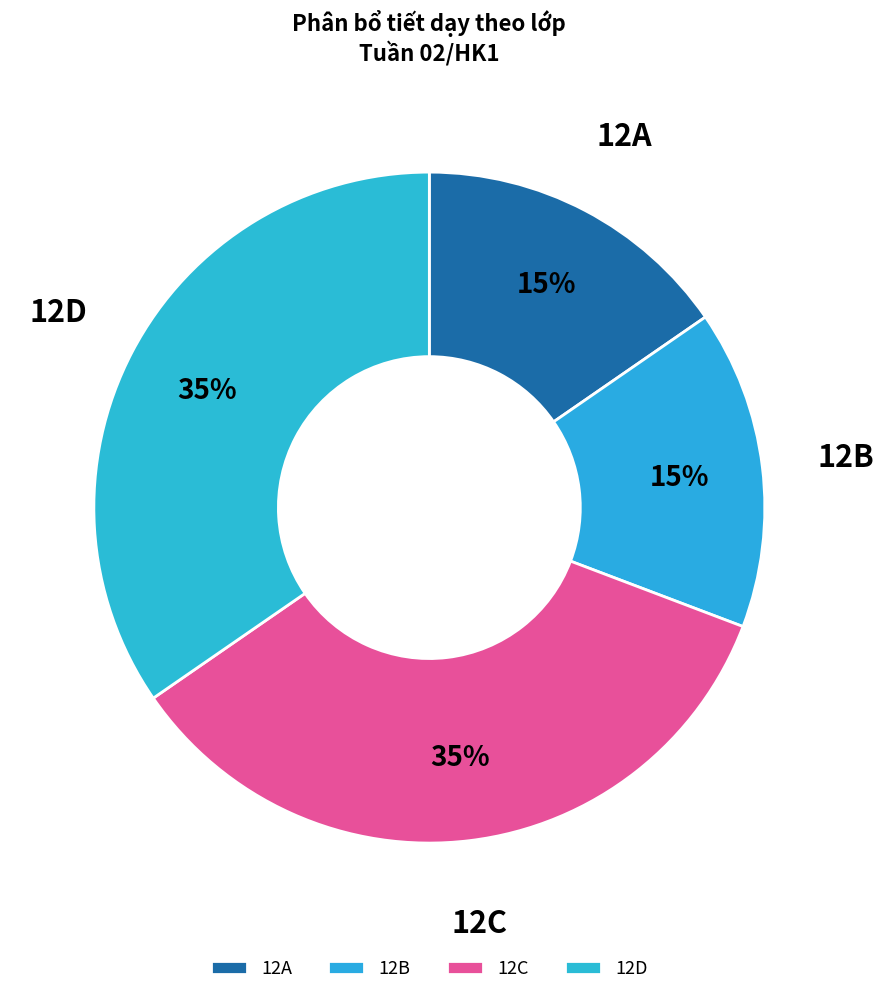

To the nearest percent, what portion does 12A represent?

15%